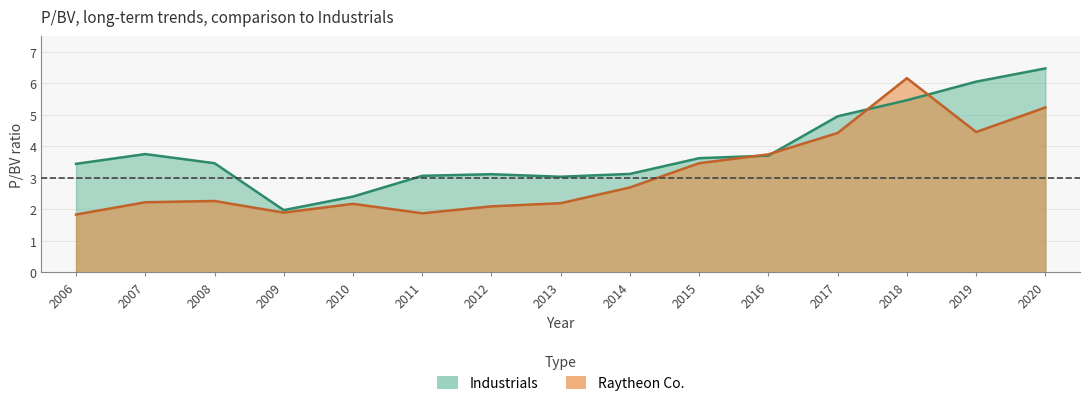

Which series has the widest spread of values?

Industrials